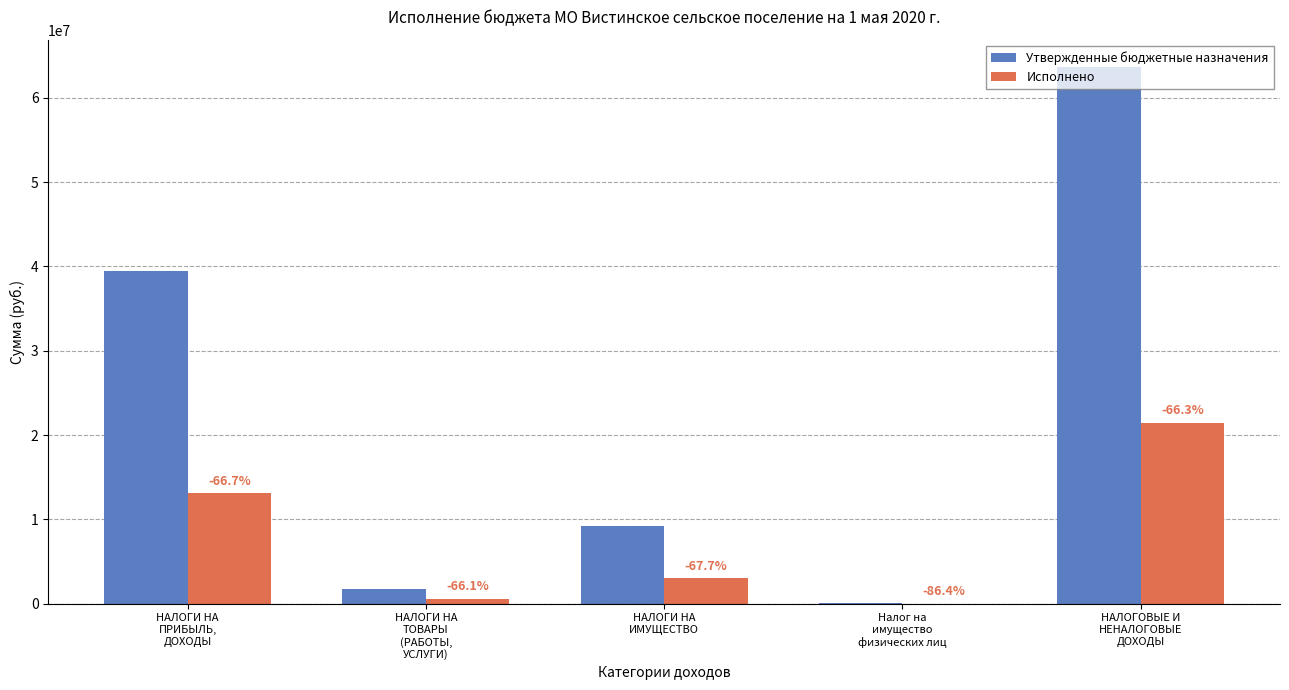

What are all the series names shown in the legend?

Утвержденные бюджетные назначения, Исполнено